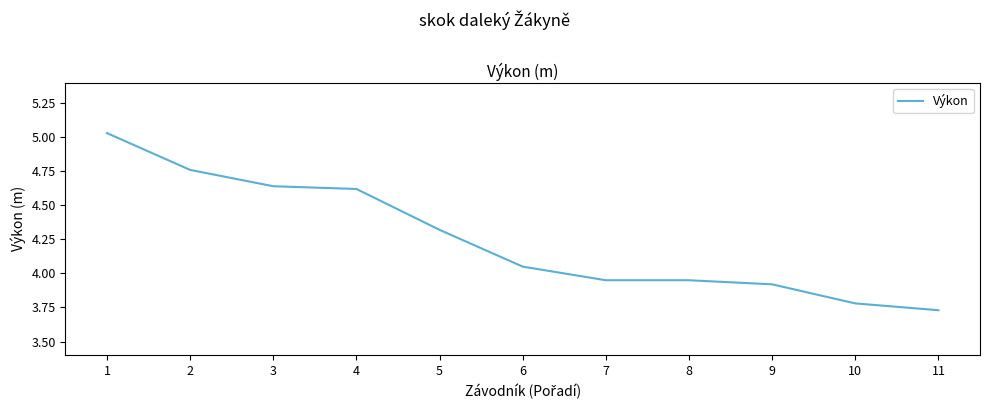

Approximately how many times larger is the value at 9 compared to 8?

1.0